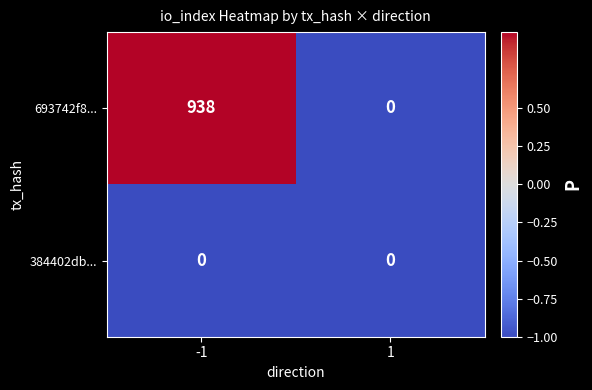

Rank the series by their maximum value, from highest to lowest.

693742f8..., 384402db...